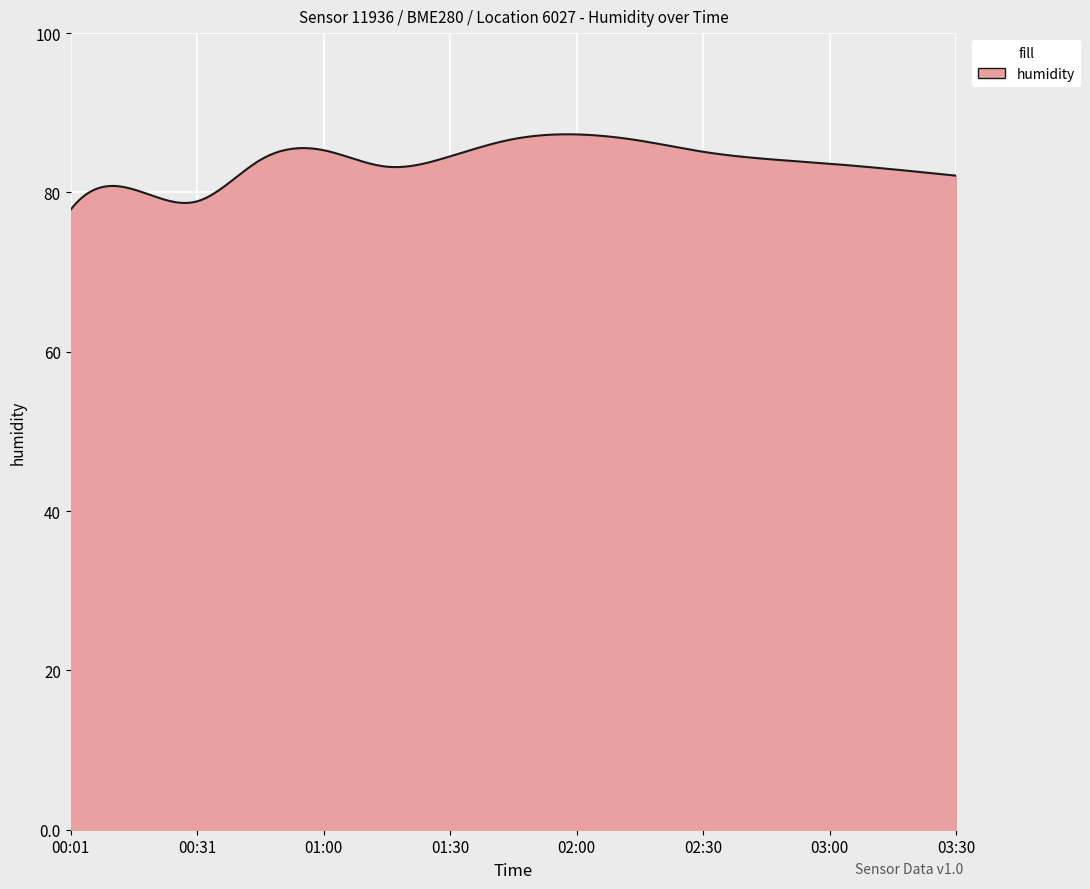

What is the difference between the maximum and minimum values?

9.5